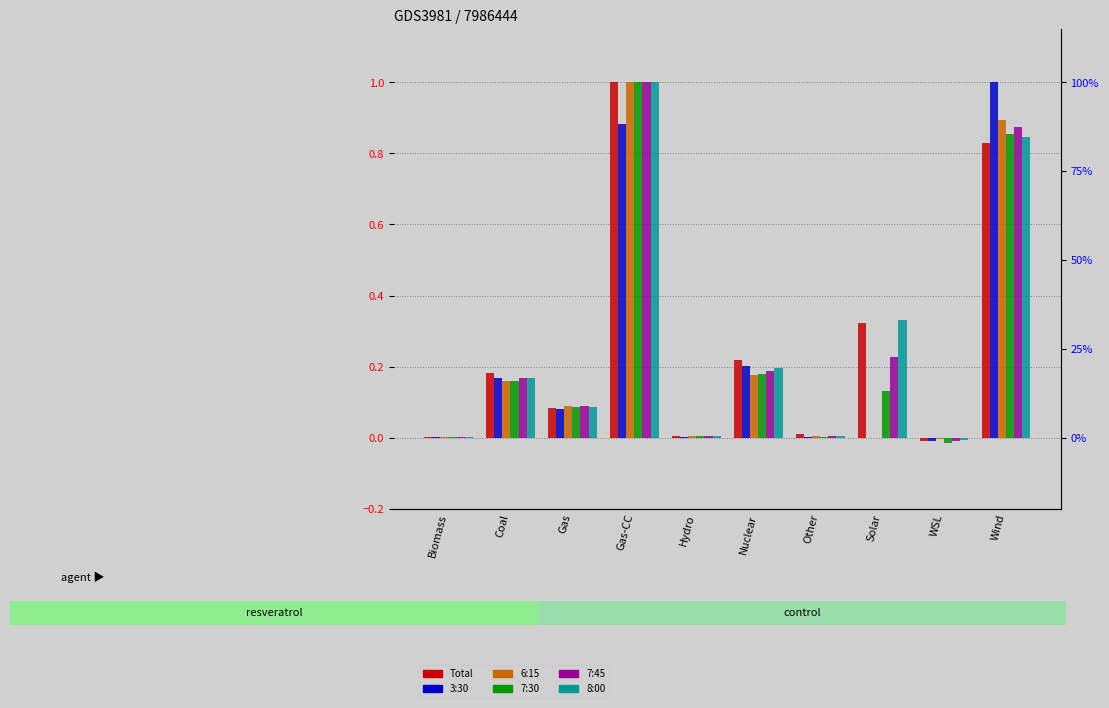

The 6:15 series shows 0.9 at Wind. True or false?

True